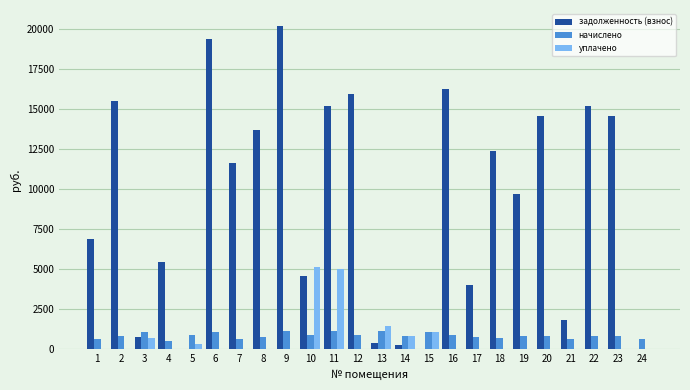

Which series changed the most between 1 and 11?

задолженность (взнос)